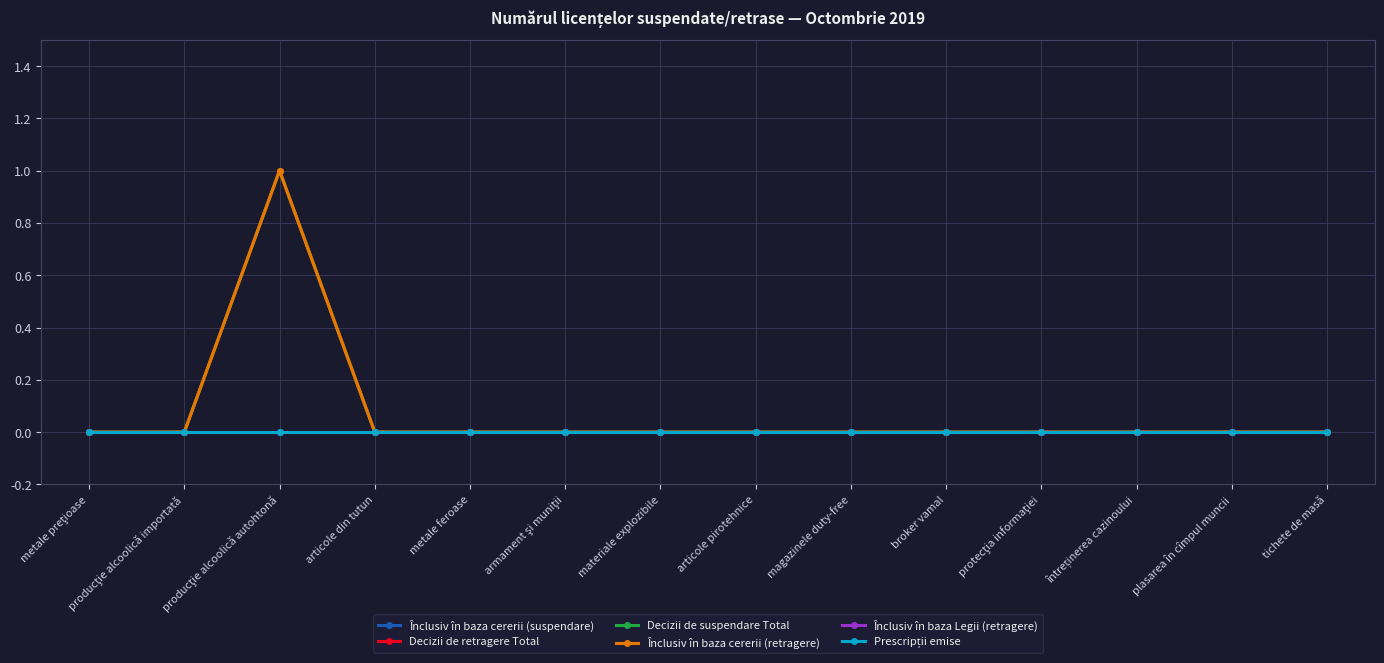

Reading left to right, transcribe all the data shown in this chart.

Înclusiv în baza cererii (suspendare): 0	0	0	0	0	0	0	0	0	0	0	0	0	0
Decizii de retragere Total: 0	0	1	0	0	0	0	0	0	0	0	0	0	0
Decizii de suspendare Total: 0	0	1	0	0	0	0	0	0	0	0	0	0	0
Înclusiv în baza cererii (retragere): 0	0	1	0	0	0	0	0	0	0	0	0	0	0
Înclusiv în baza Legii (retragere): 0	0	0	0	0	0	0	0	0	0	0	0	0	0
Prescripții emise: 0	0	0	0	0	0	0	0	0	0	0	0	0	0